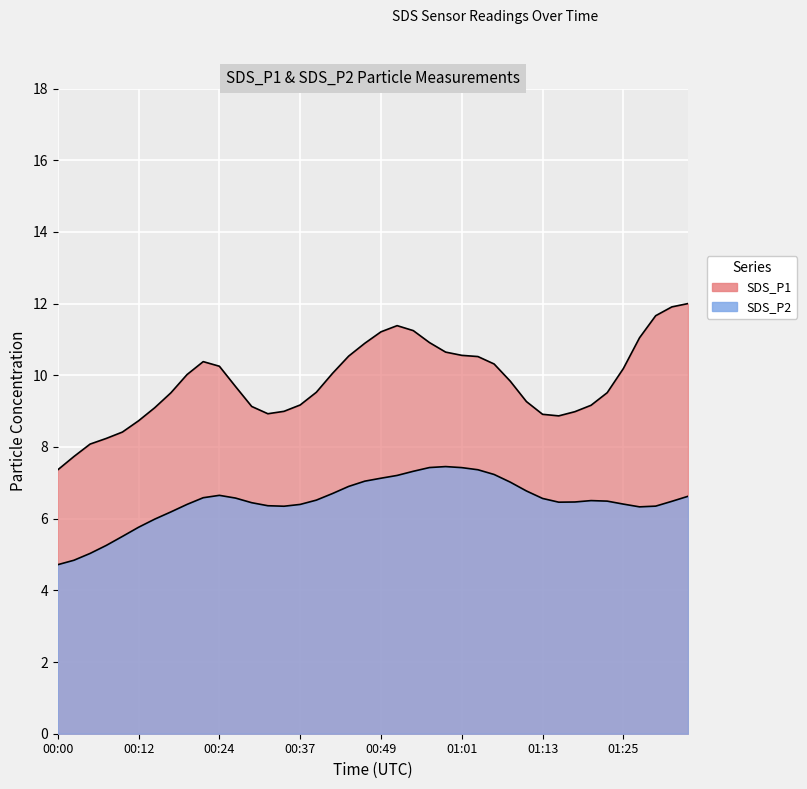

Which series has the widest spread of values?

SDS_P1